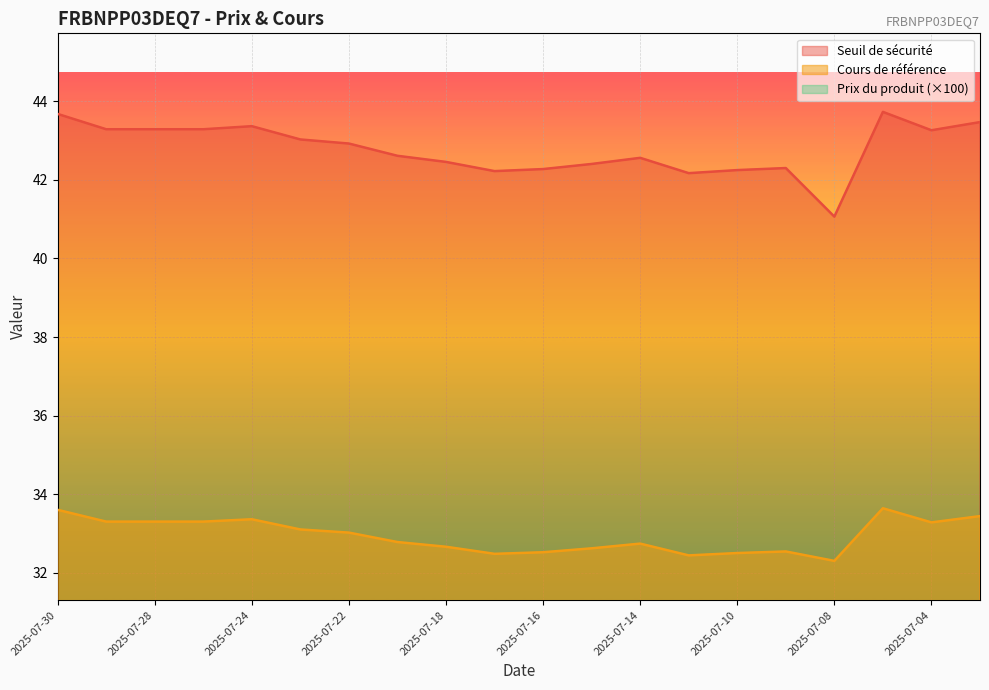

Where does the Prix du produit series first go above 30?

2025-07-17